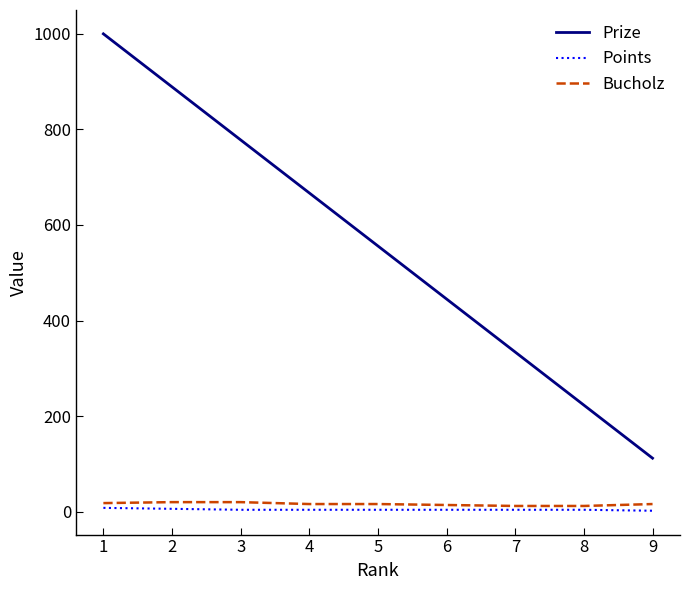

What is the total value across all series at 4?

687